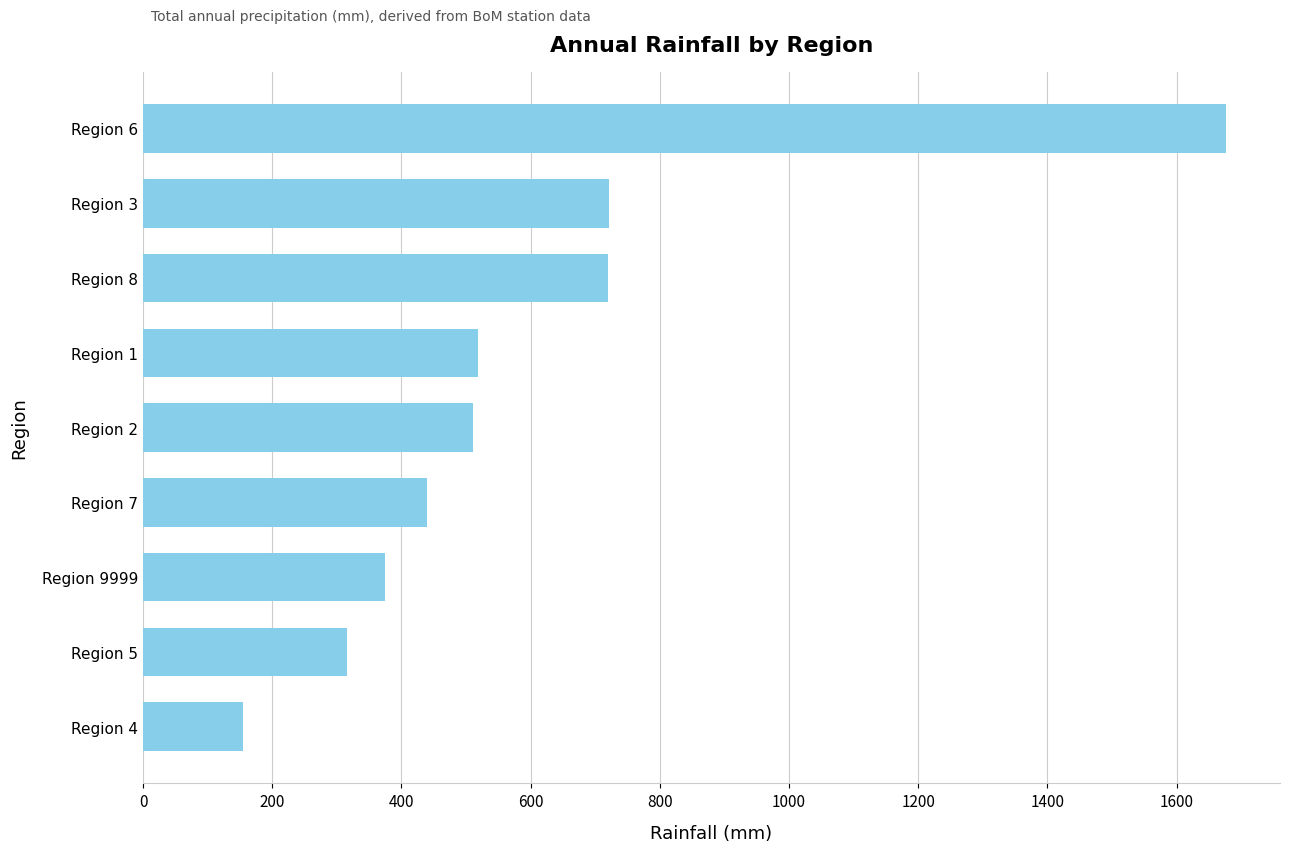

Is it true that the value at Region 4 is 46.2?

False